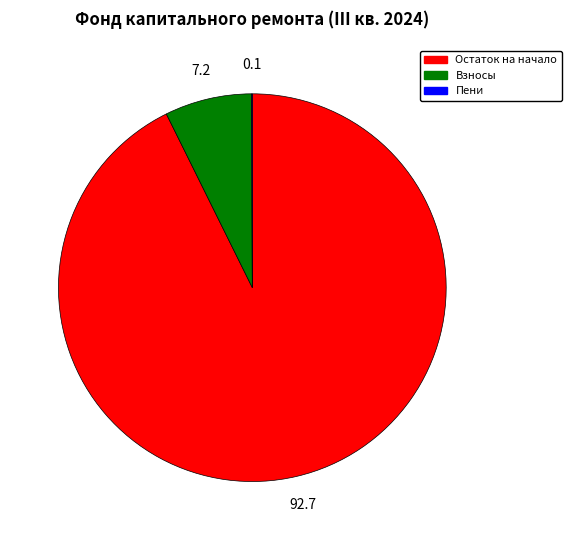

Is there a majority slice in this chart?

Yes